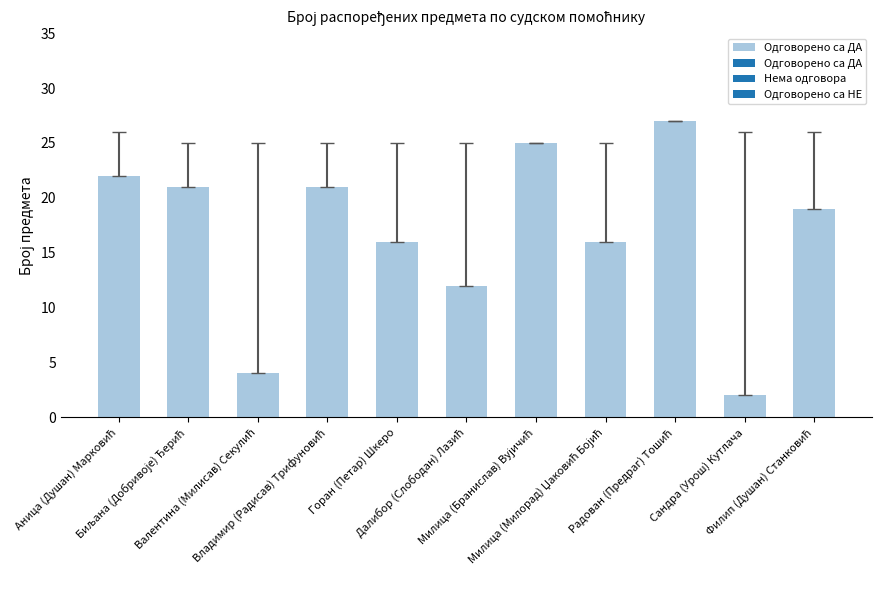

What is the average value?

17